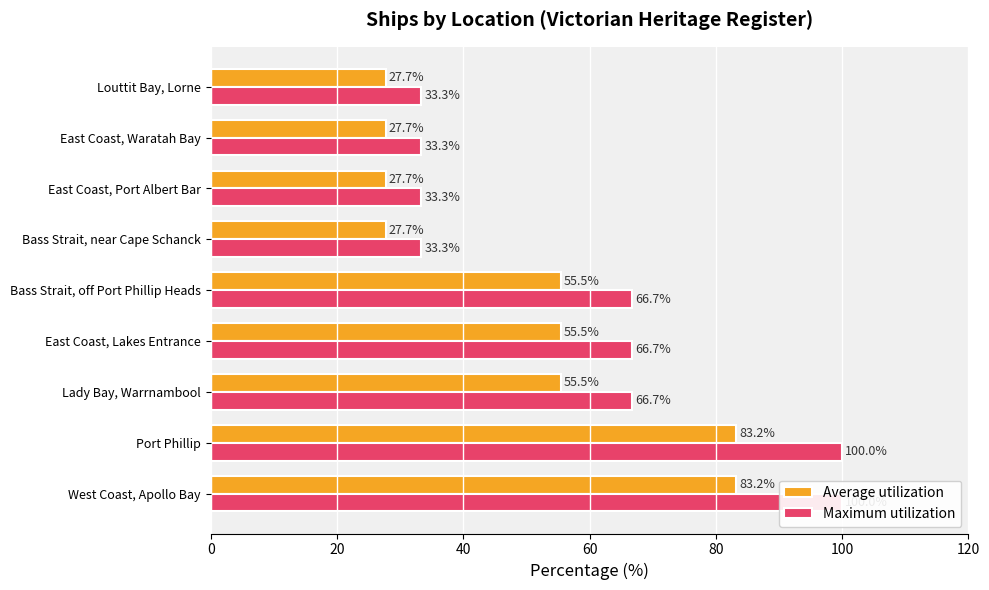

Is it true that Maximum utilization equals 33.3 at Louttit Bay, Lorne?

True